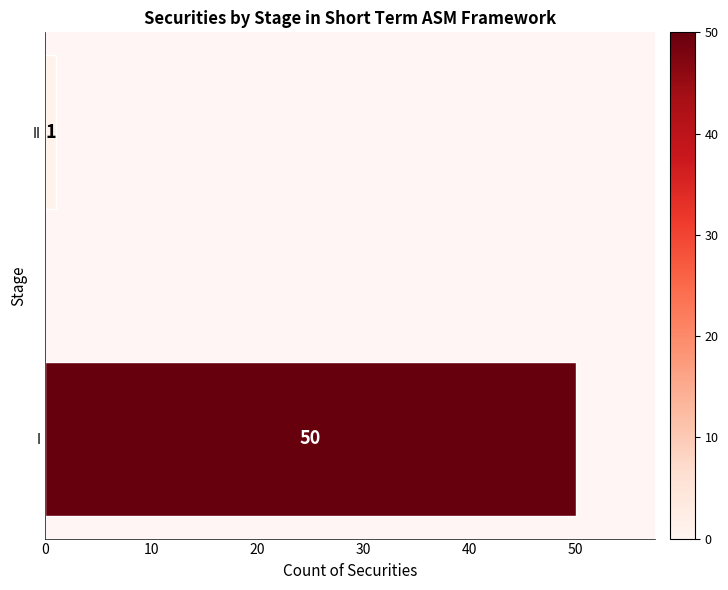

Which has a higher value, II or I?

I